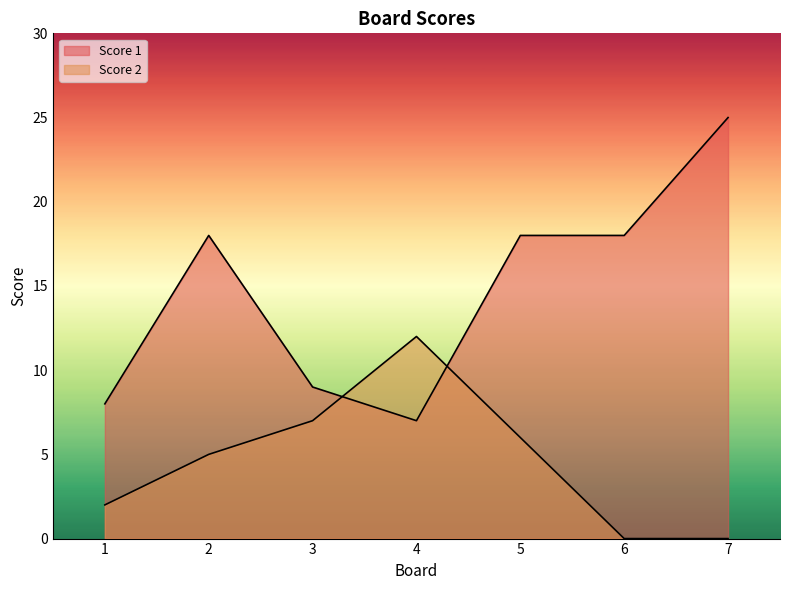

What is the difference between the maximum and minimum values in the Score 1 series?

18